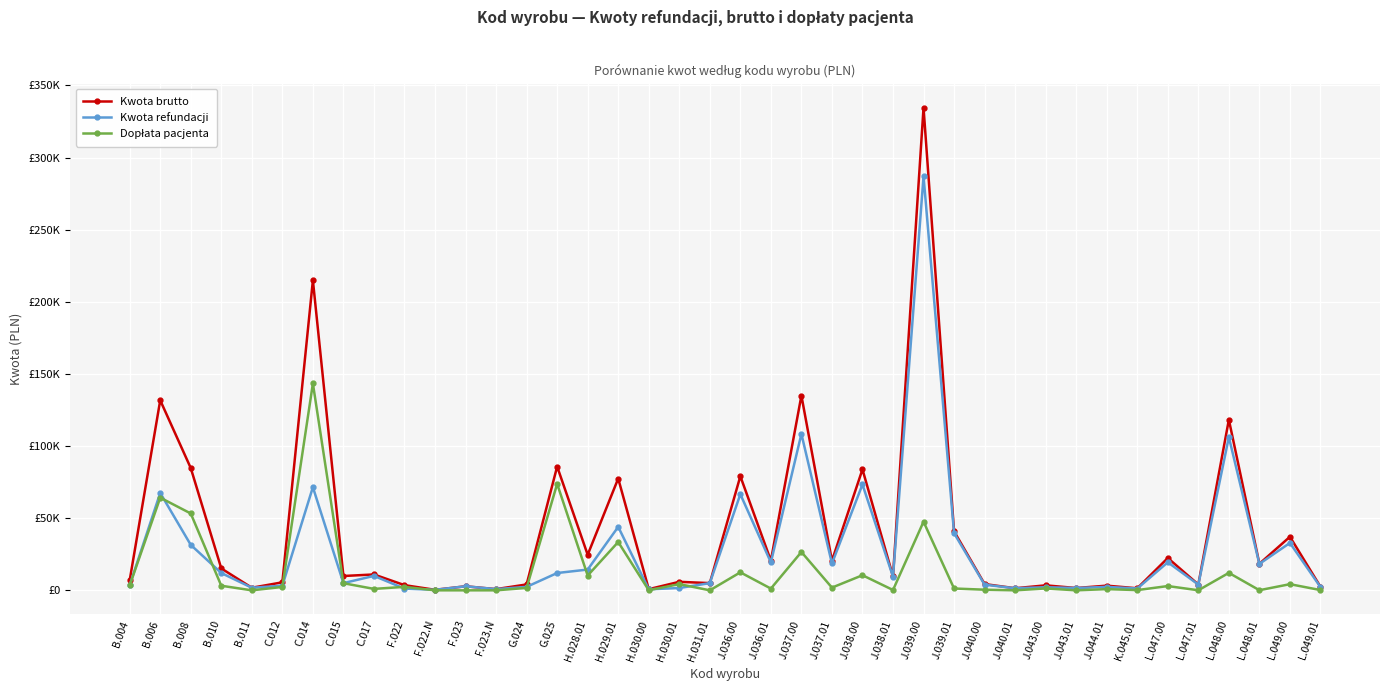

How many times do Dopłata pacjenta and Kwota refundacji cross each other?

10